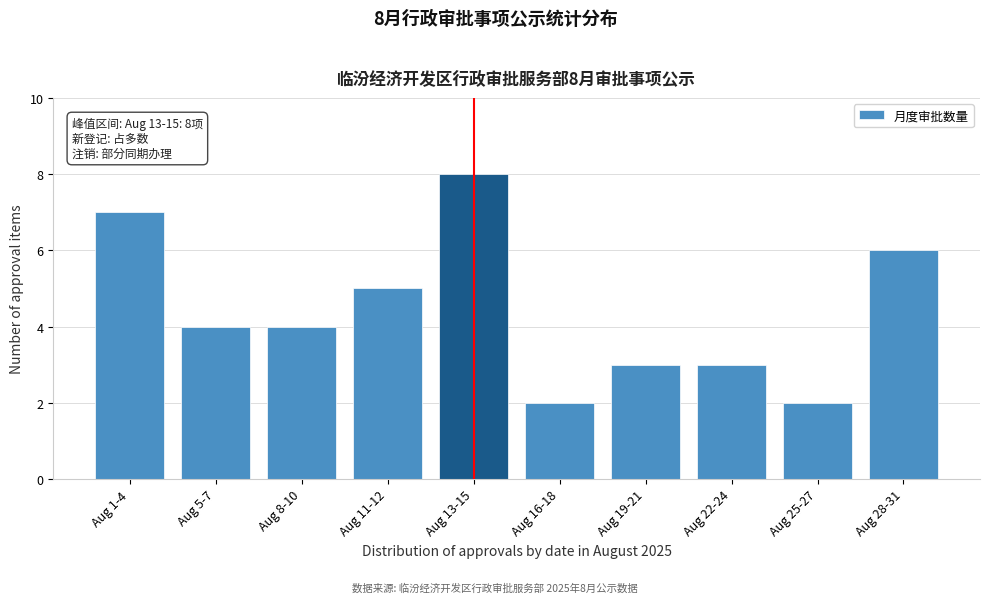

Reading right to left, list all the values displayed in this chart.

Aug 28-31=6	Aug 25-27=2	Aug 22-24=3	Aug 19-21=3	Aug 16-18=2	Aug 13-15=8	Aug 11-12=5	Aug 8-10=4	Aug 5-7=4	Aug 1-4=7